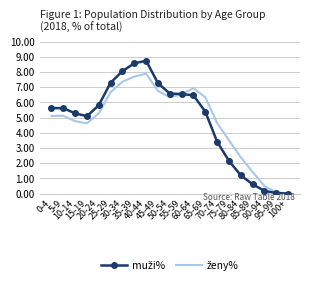

What is the greatest value displayed?

8.7